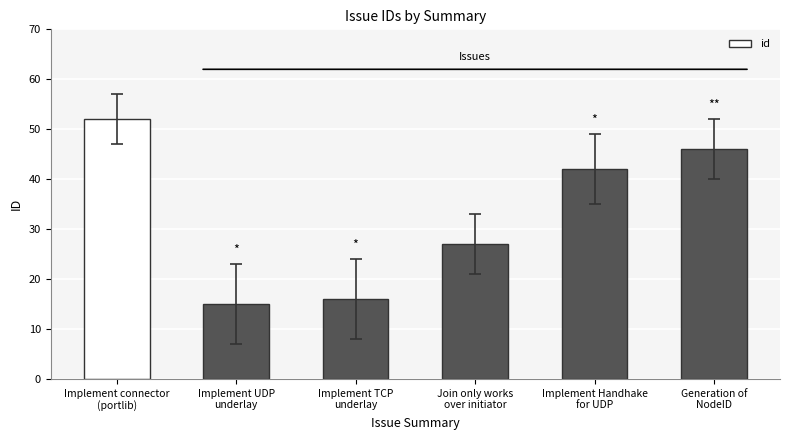

What value does the data have at Implement UDP
underlay?

15